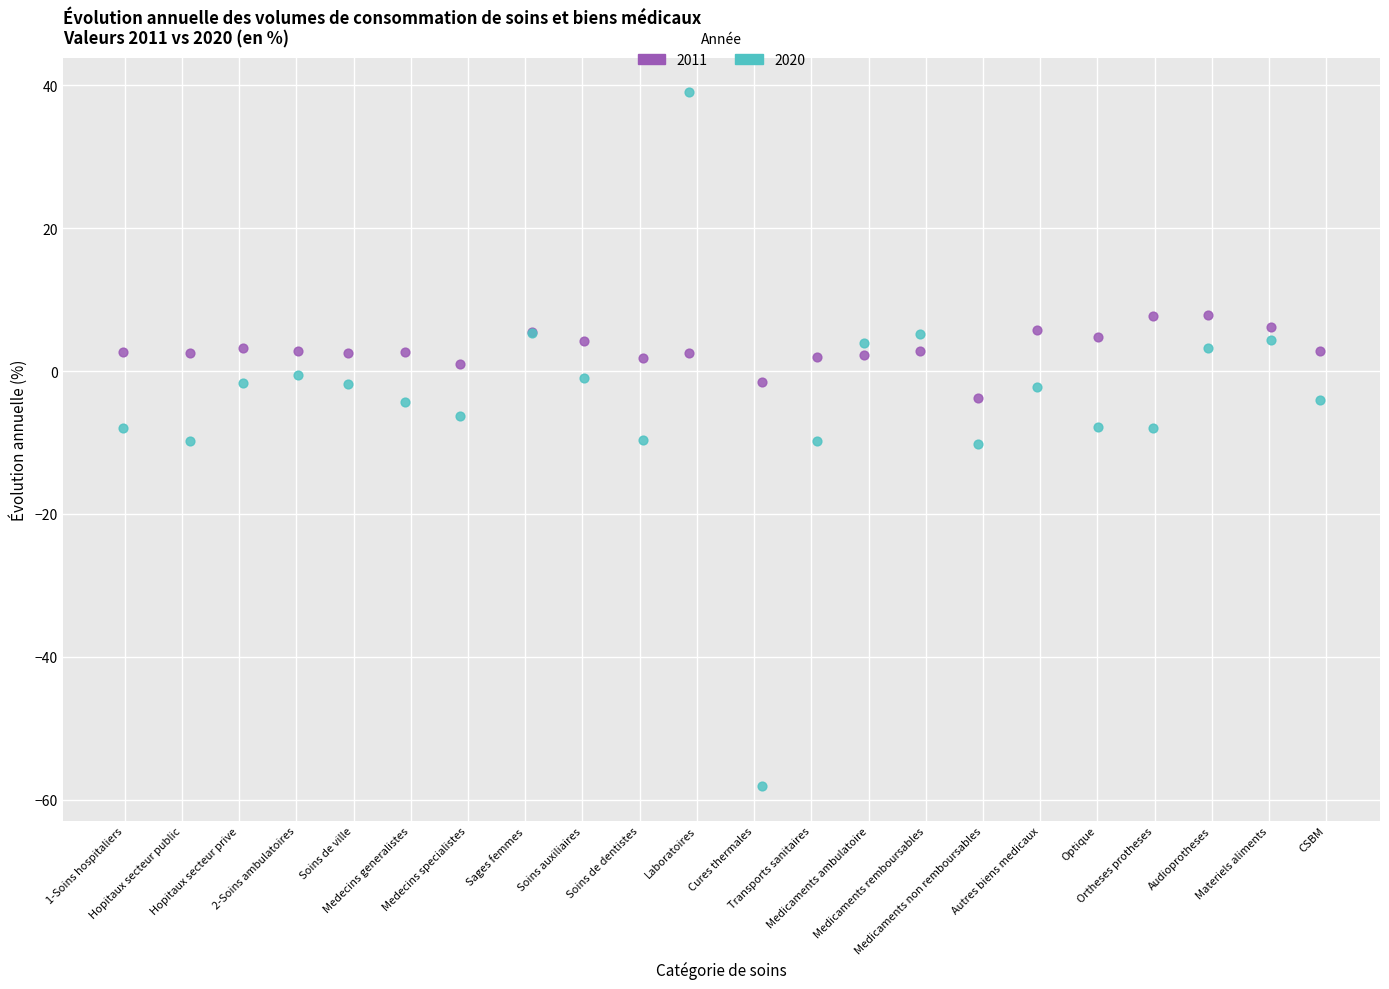

Which series has the largest Y range (max minus min)?

2020